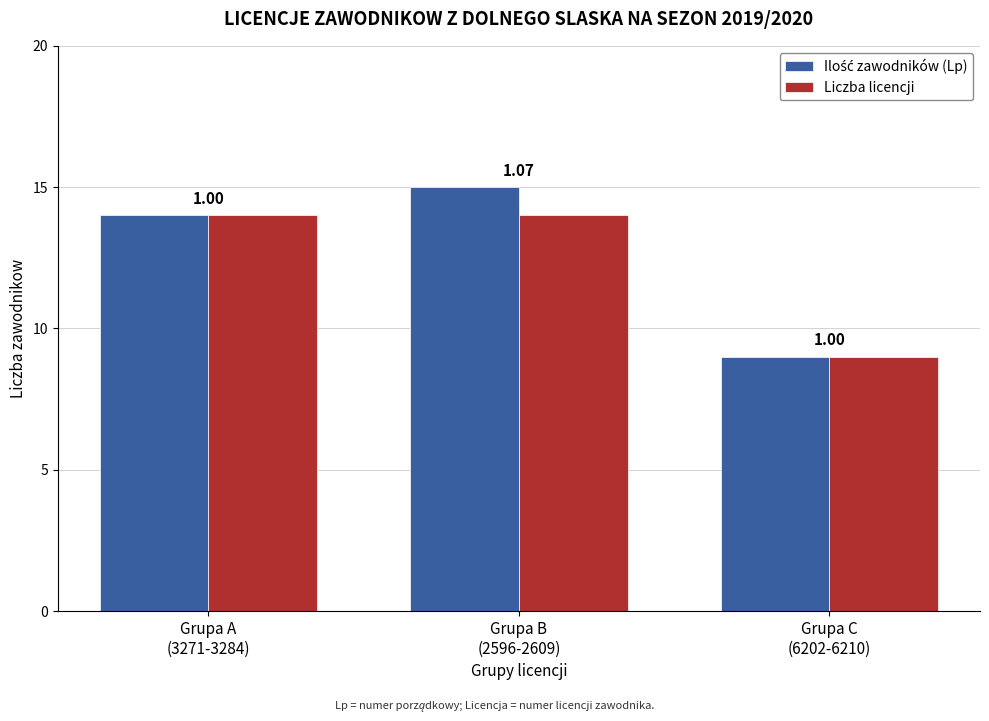

How many groups of bars are there?

3